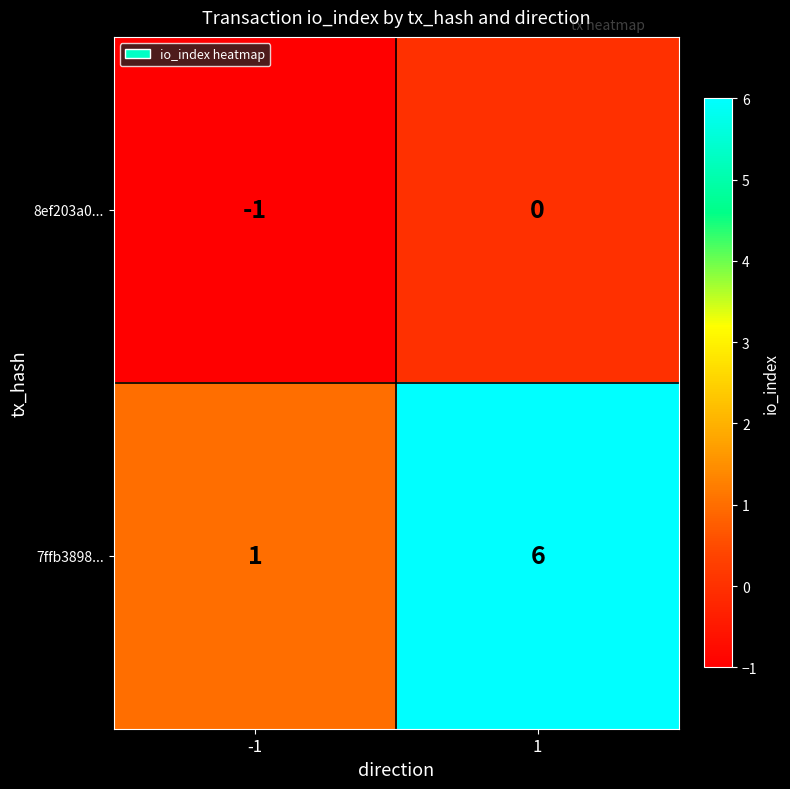

True or false: 7ffb3898... has a value of 2 at -1.

False